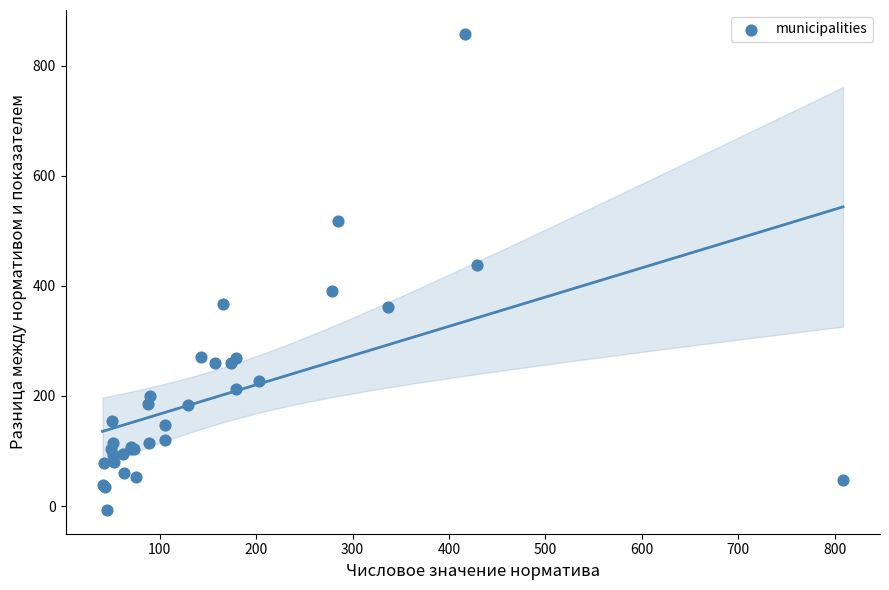

What Y value in the scatter plot is closest to 425?

437.3